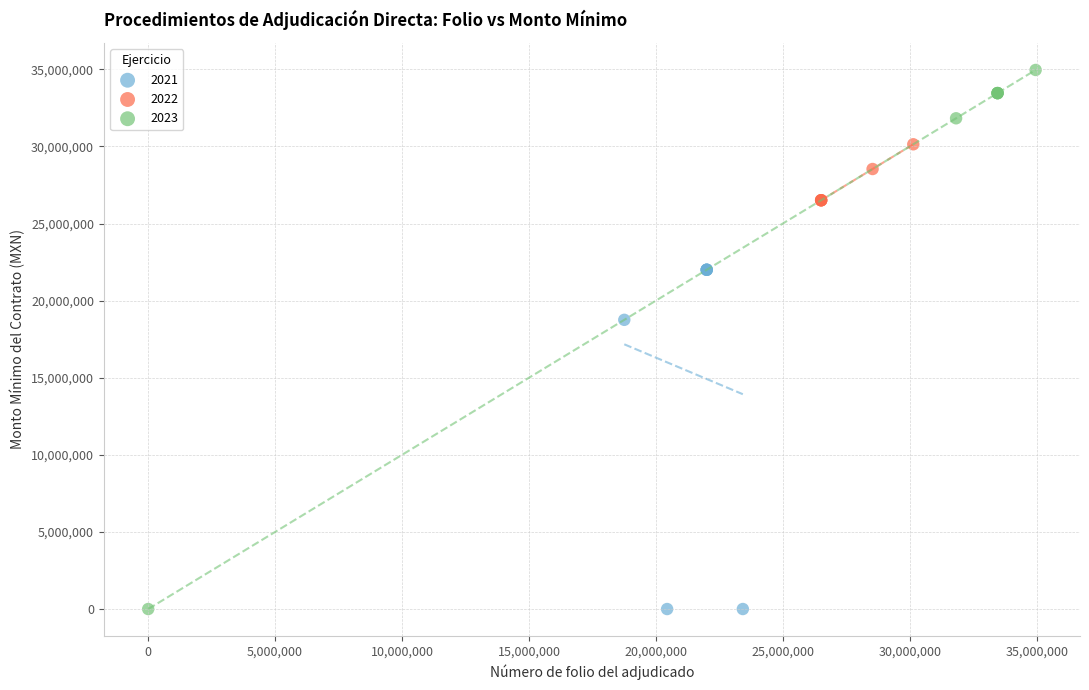

Which series has the widest spread of Y values?

2023